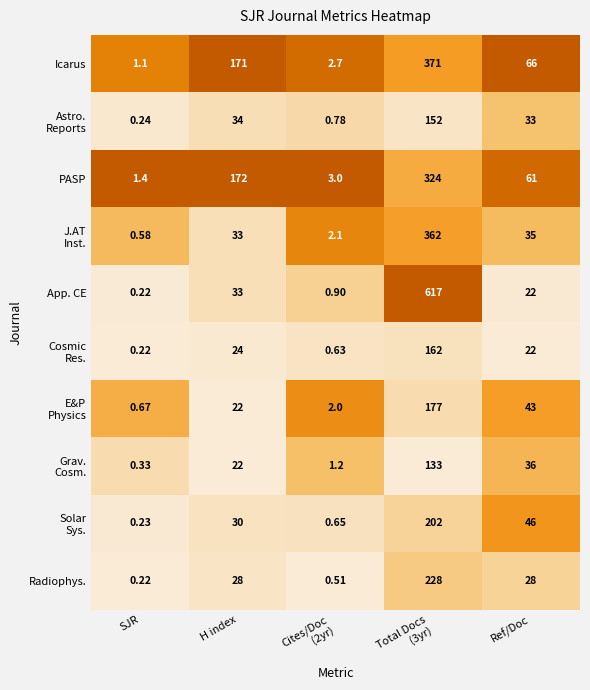

Which series has the largest range (max minus min)?

App. CE